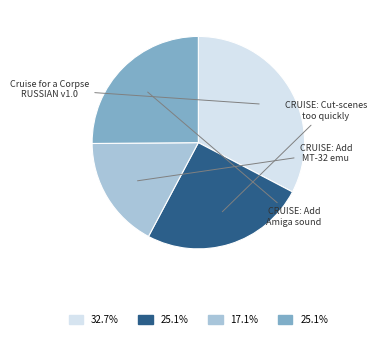

Is there a majority slice in this chart?

No